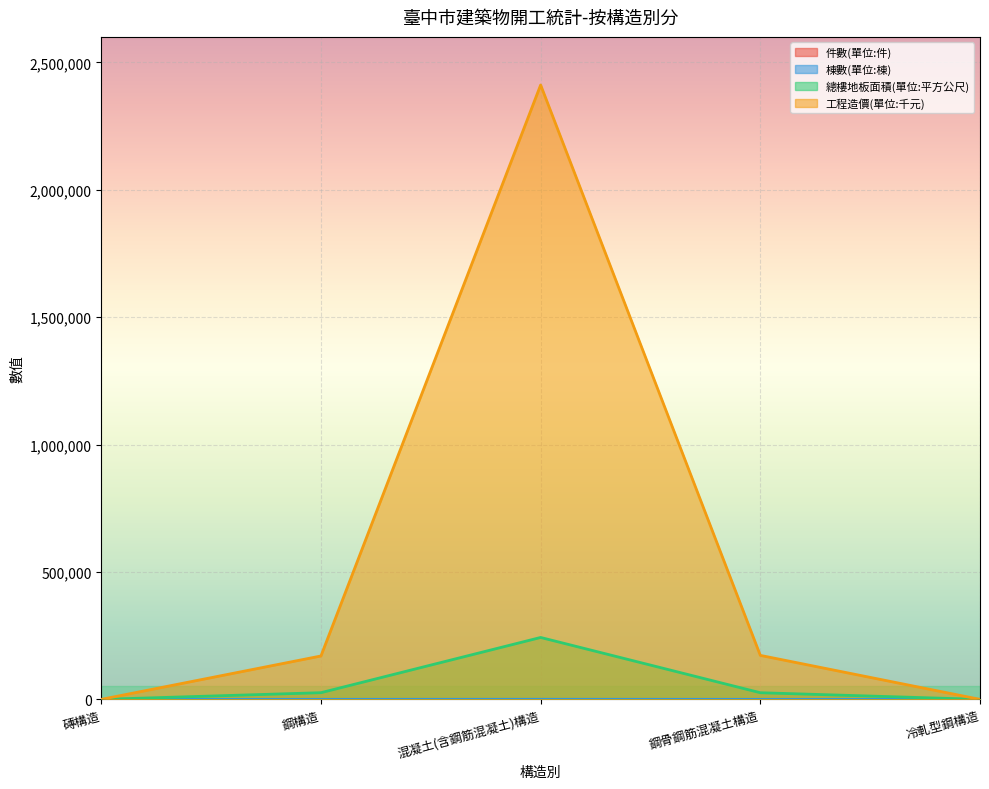

True or false: 件數(單位:件) and 棟數(單位:棟) intersect in this chart.

False